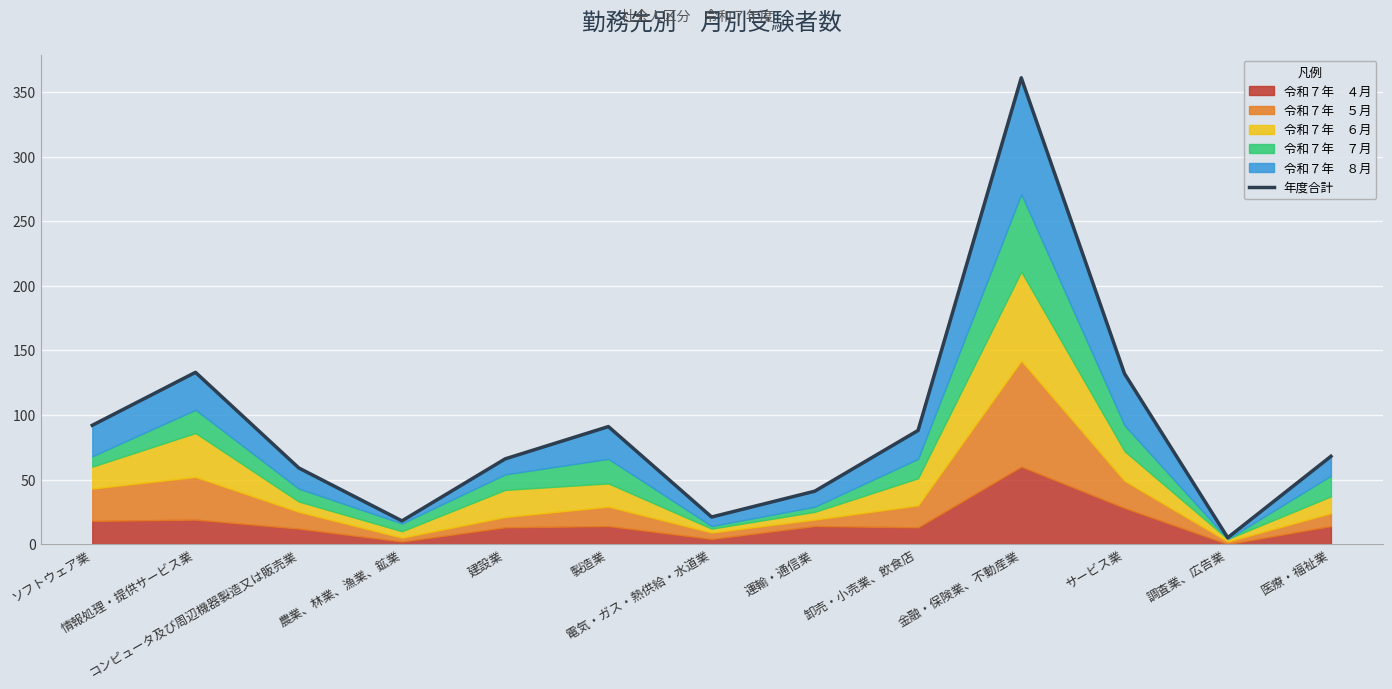

At which label does the data first exceed 68?

ソフトウェア業